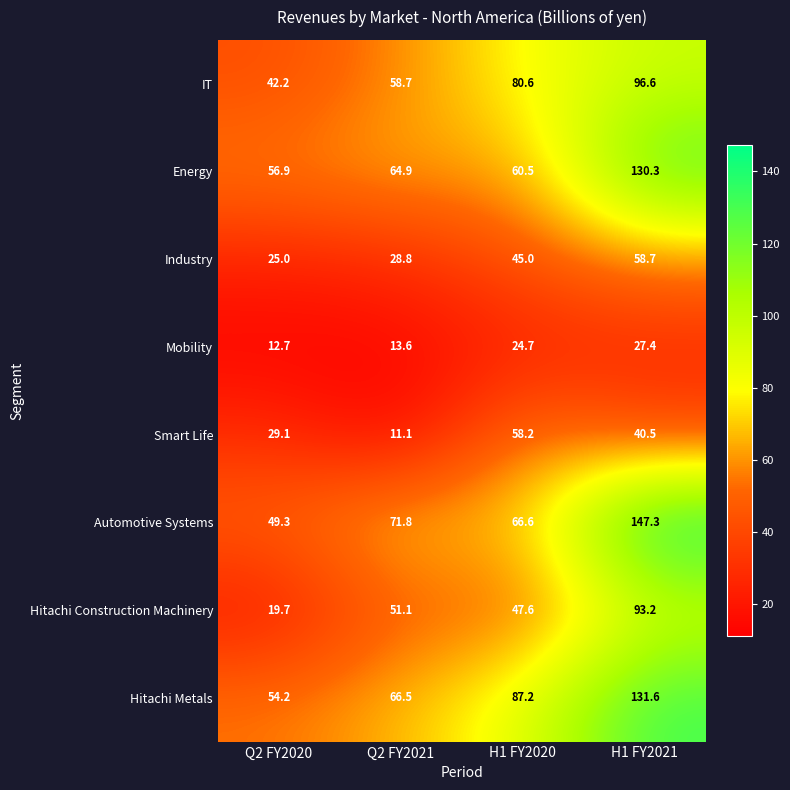

At which label does Automotive Systems reach its minimum?

Q2 FY2020